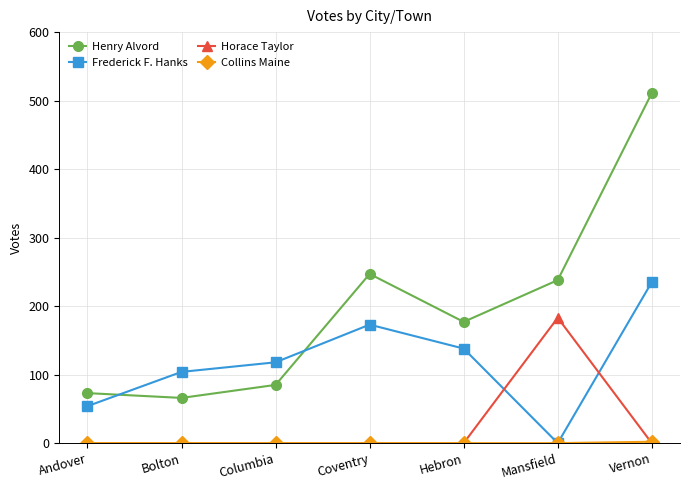

Between Andover and Mansfield, which series saw the biggest shift?

Horace Taylor